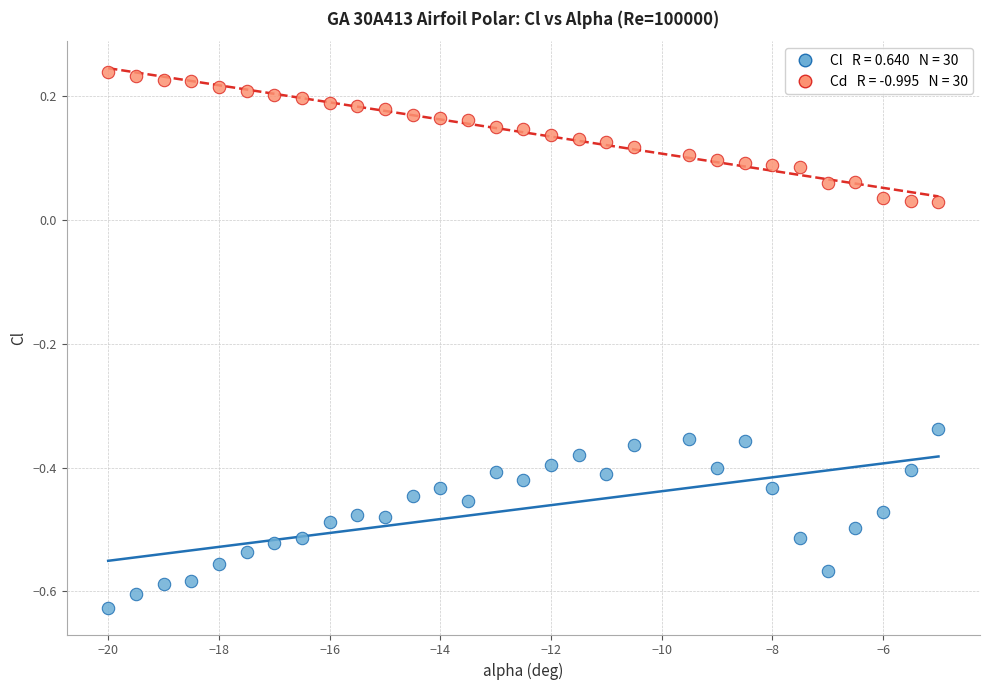

Across all data points, what is the range of X values (max minus min)?

15.0